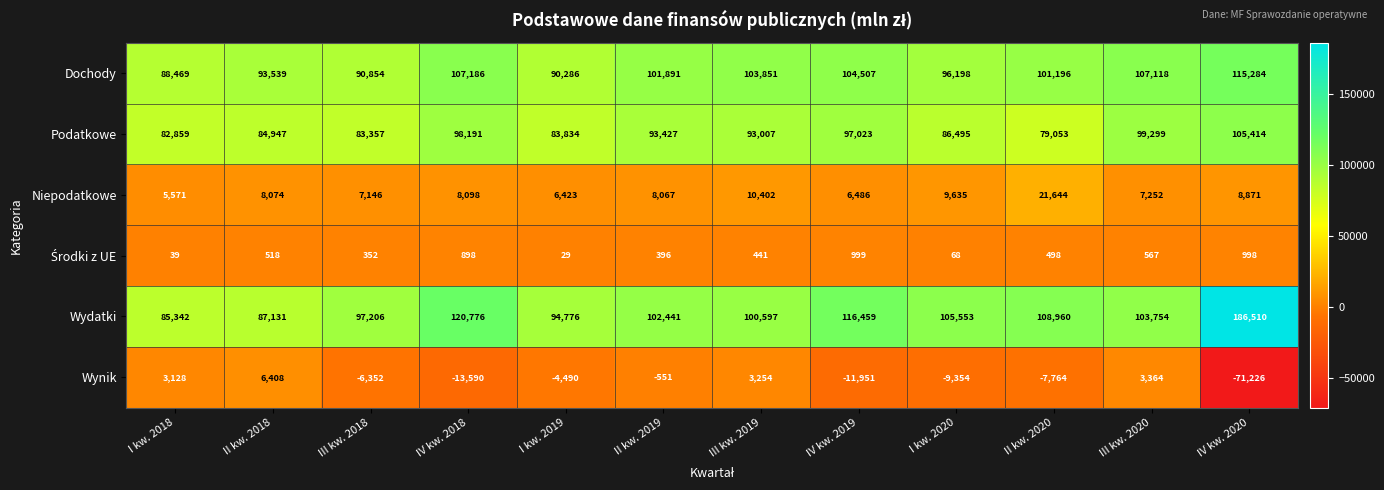

What is the greatest value displayed?

186510